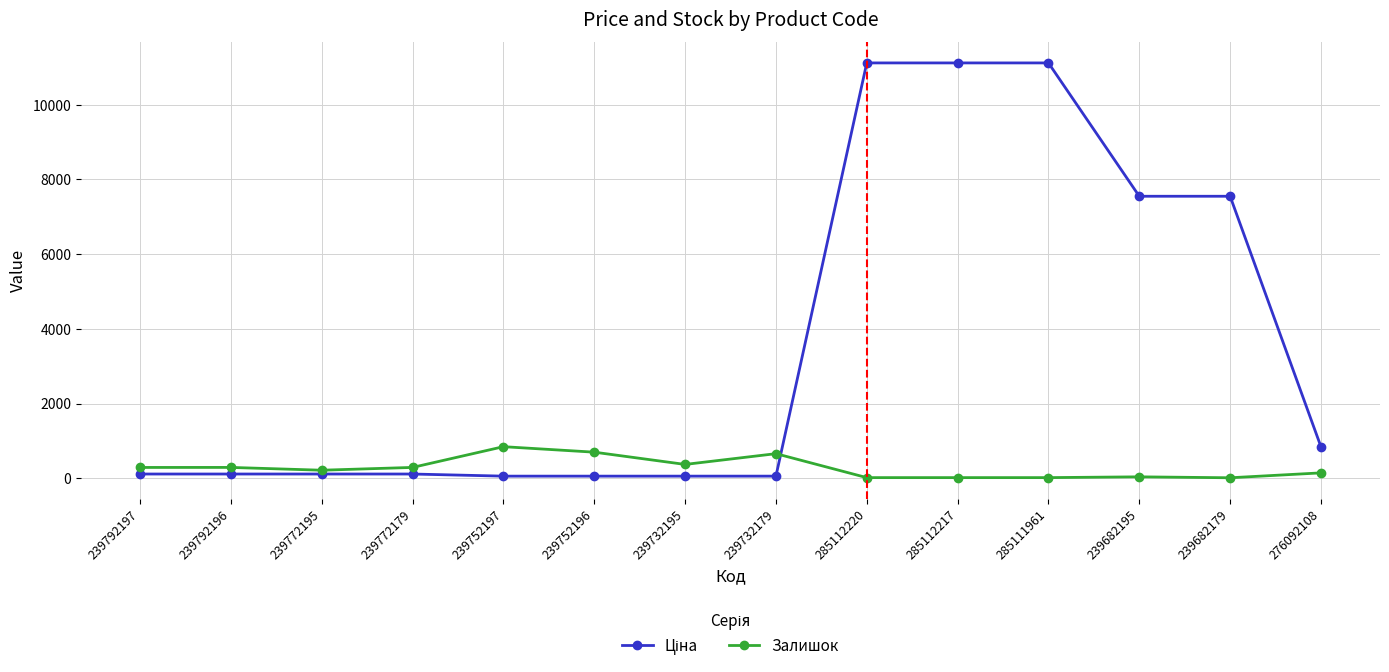

True or false: Залишок has more than 0 points higher than both neighbors.

True